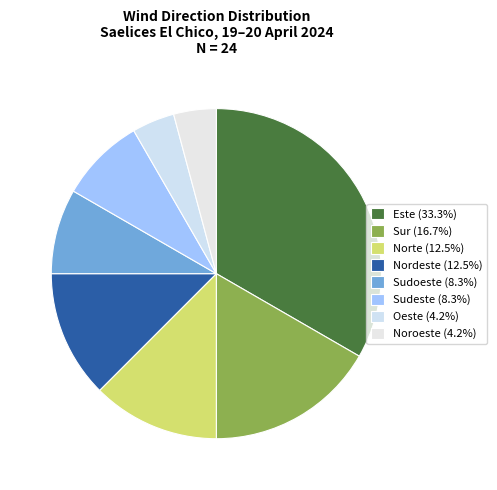

Which slice is the smallest?

Oeste